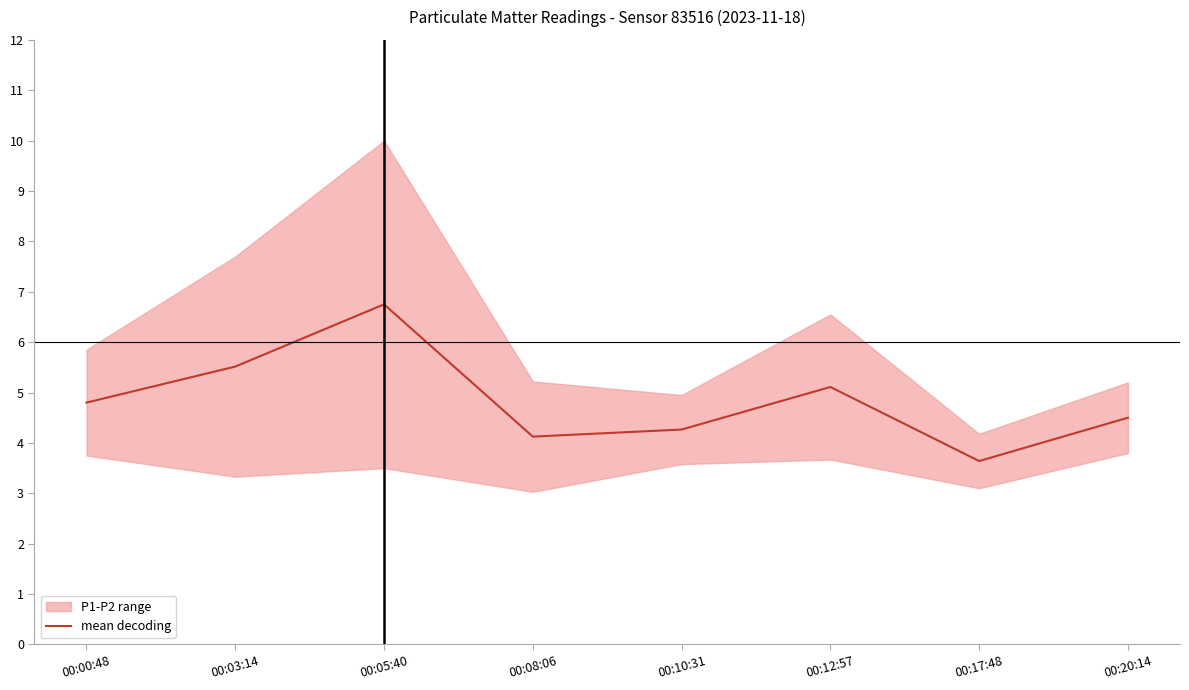

Reading left to right, extract all data points from this chart.

4.8	5.5	6.8	4.1	4.3	5.1	3.6	4.5